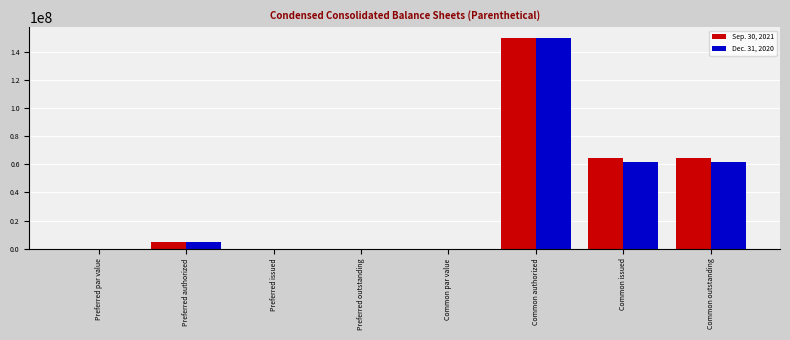

Count the number of categories in the chart.

8